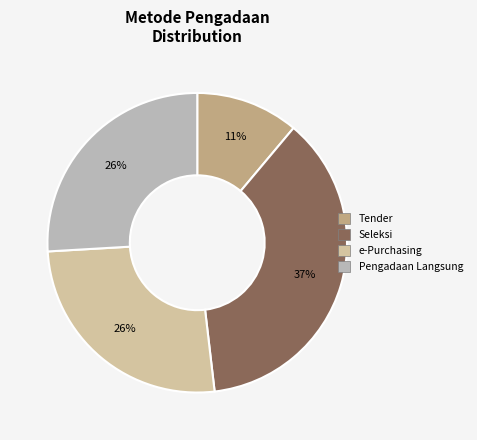

Which category has the biggest portion of the pie?

Seleksi